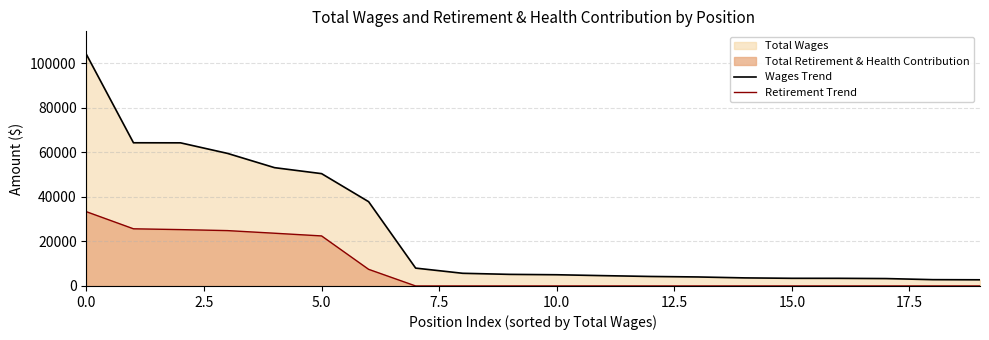

Is the value of Wages Trend at 17 greater than the value of Retirement Trend at 10?

Yes